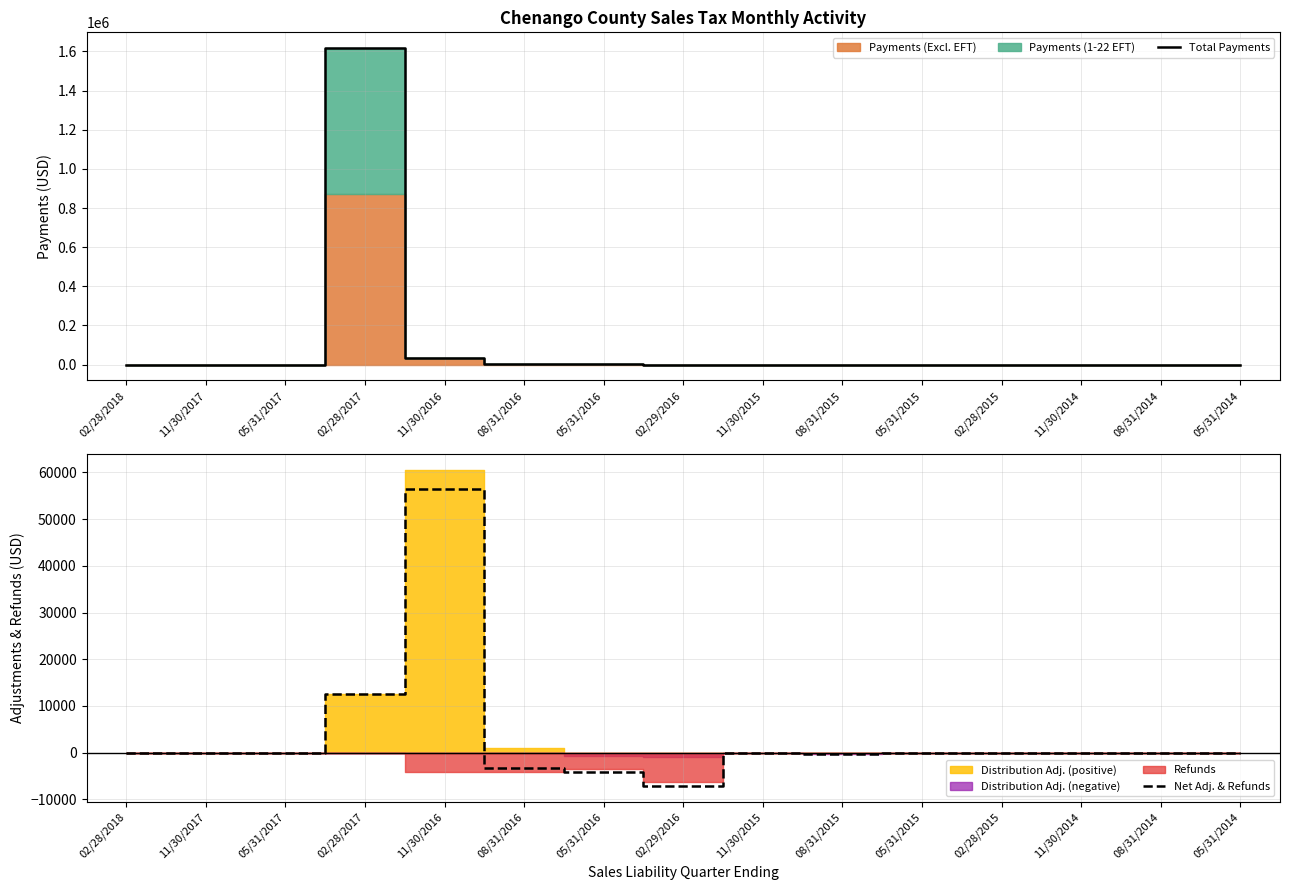

What is the value of the Net Adj. & Refunds point at the 12th from the left?

-15.5